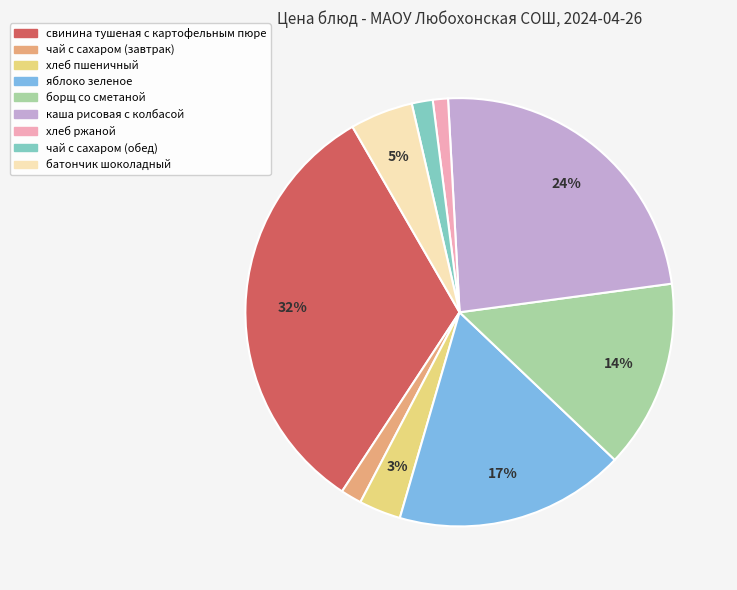

What percentage is the батончик шоколадный slice, to the nearest percent?

5%